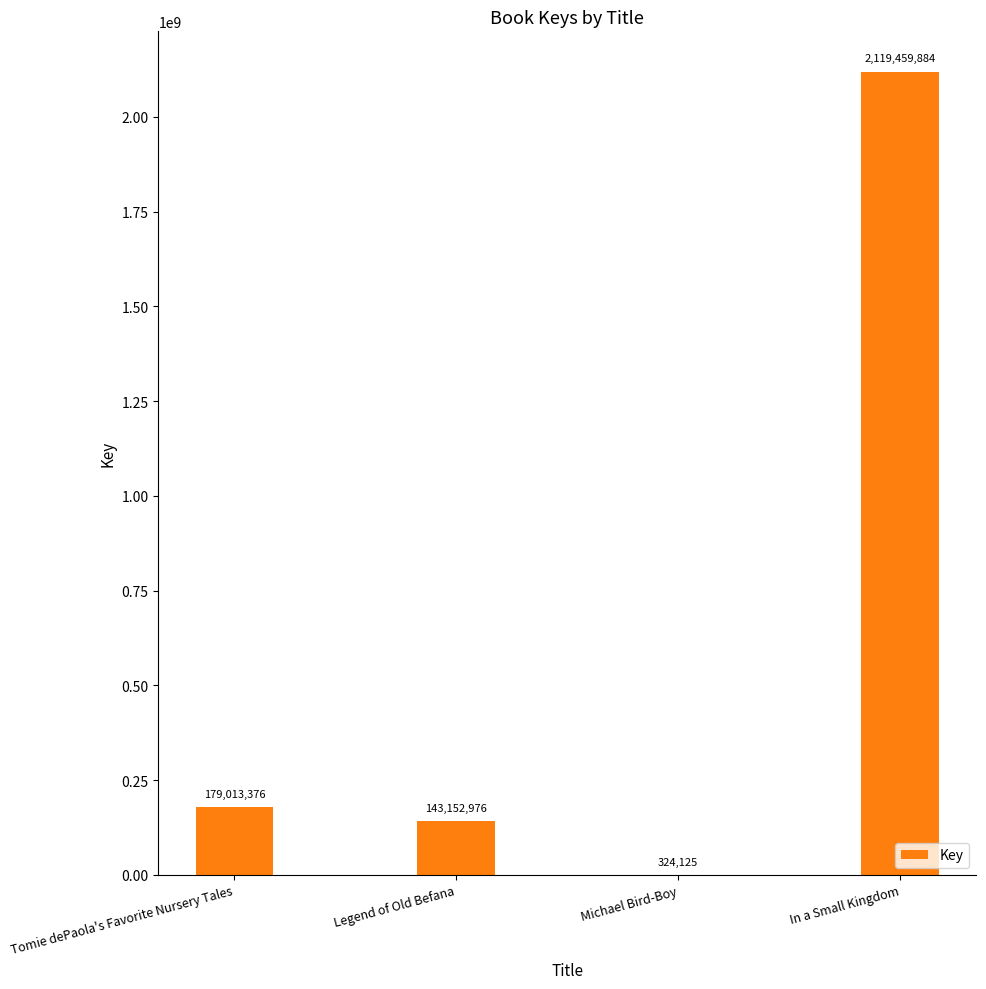

At which label is the value closest to 1059892004?

Tomie dePaola's Favorite Nursery Tales